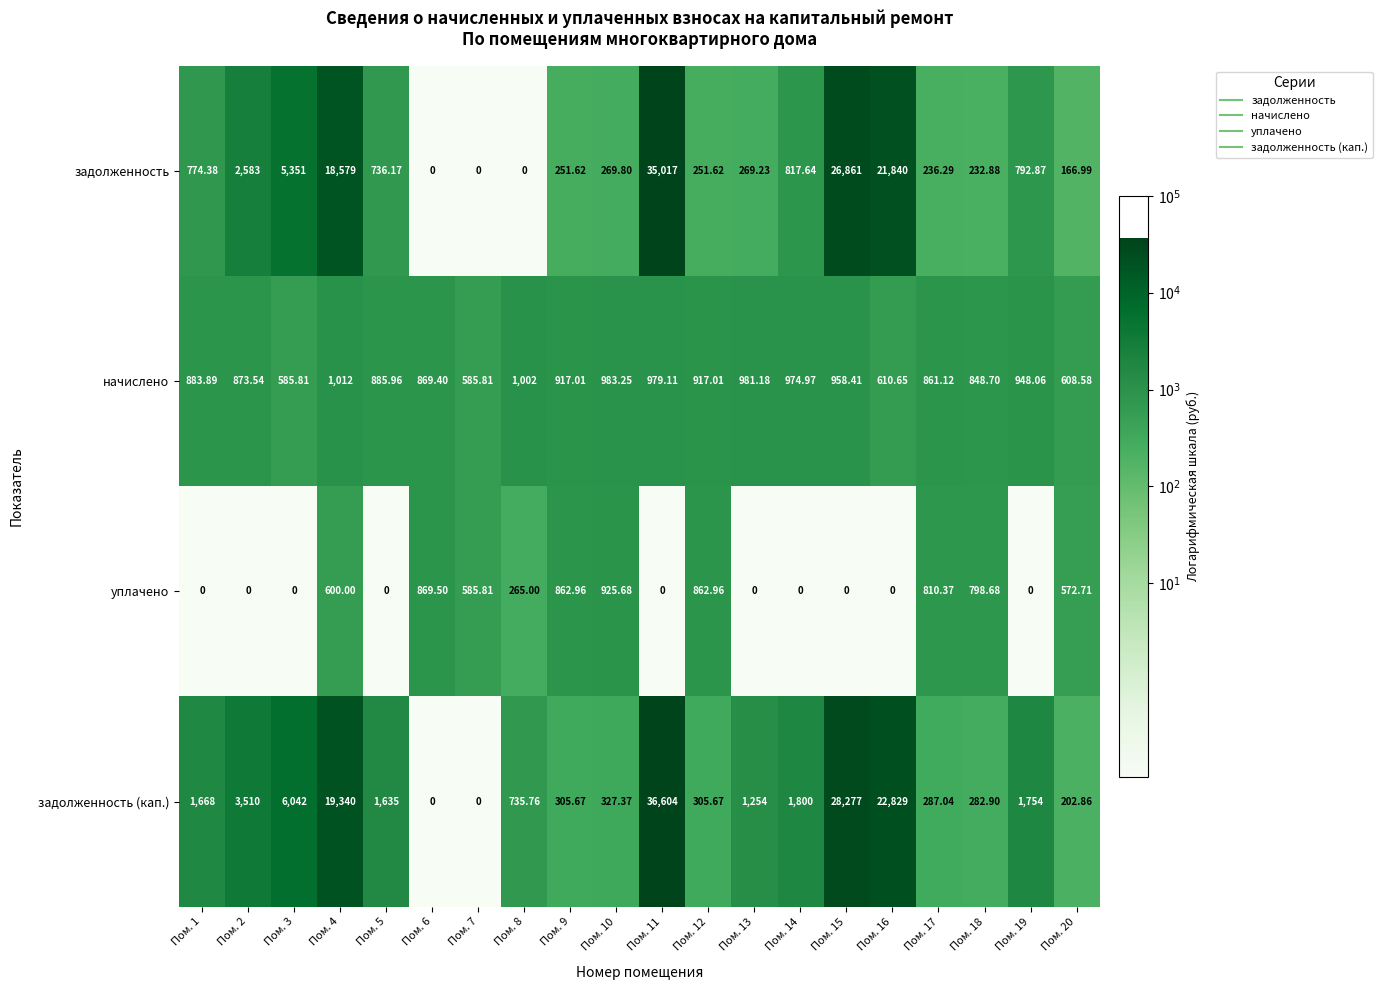

Between Пом. 12 and Пом. 15, which series saw the biggest shift?

задолженность (кап.)